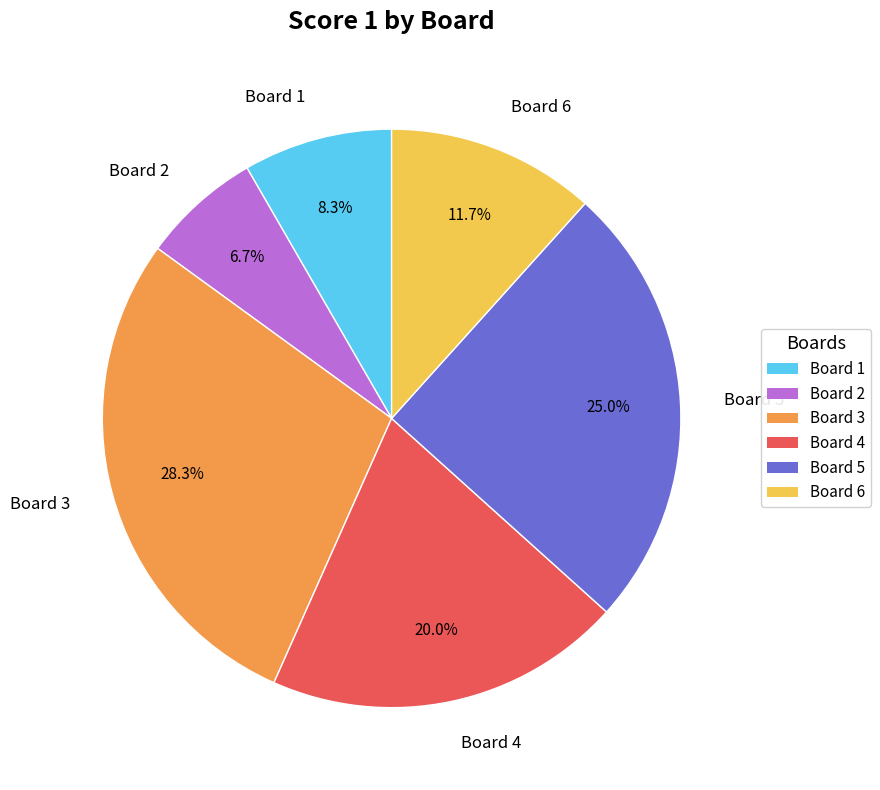

Approximately how many times larger is the value at Board 4 compared to Board 3?

0.7